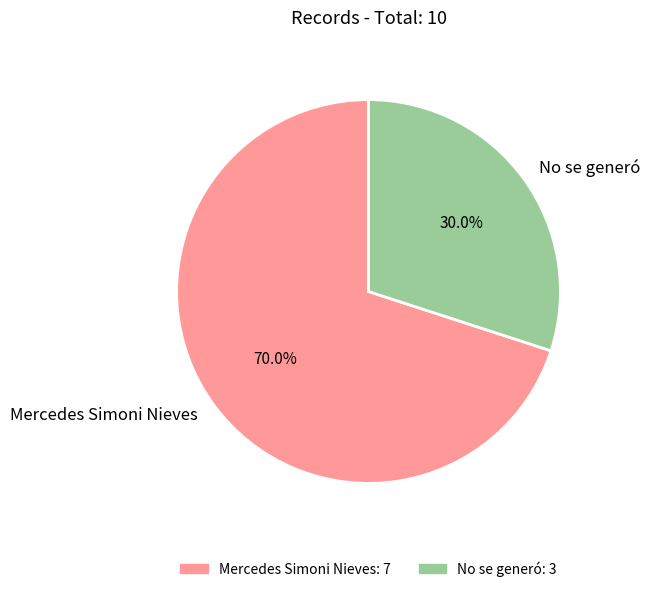

What is the total percentage of Mercedes Simoni Nieves and No se generó?

100.0%